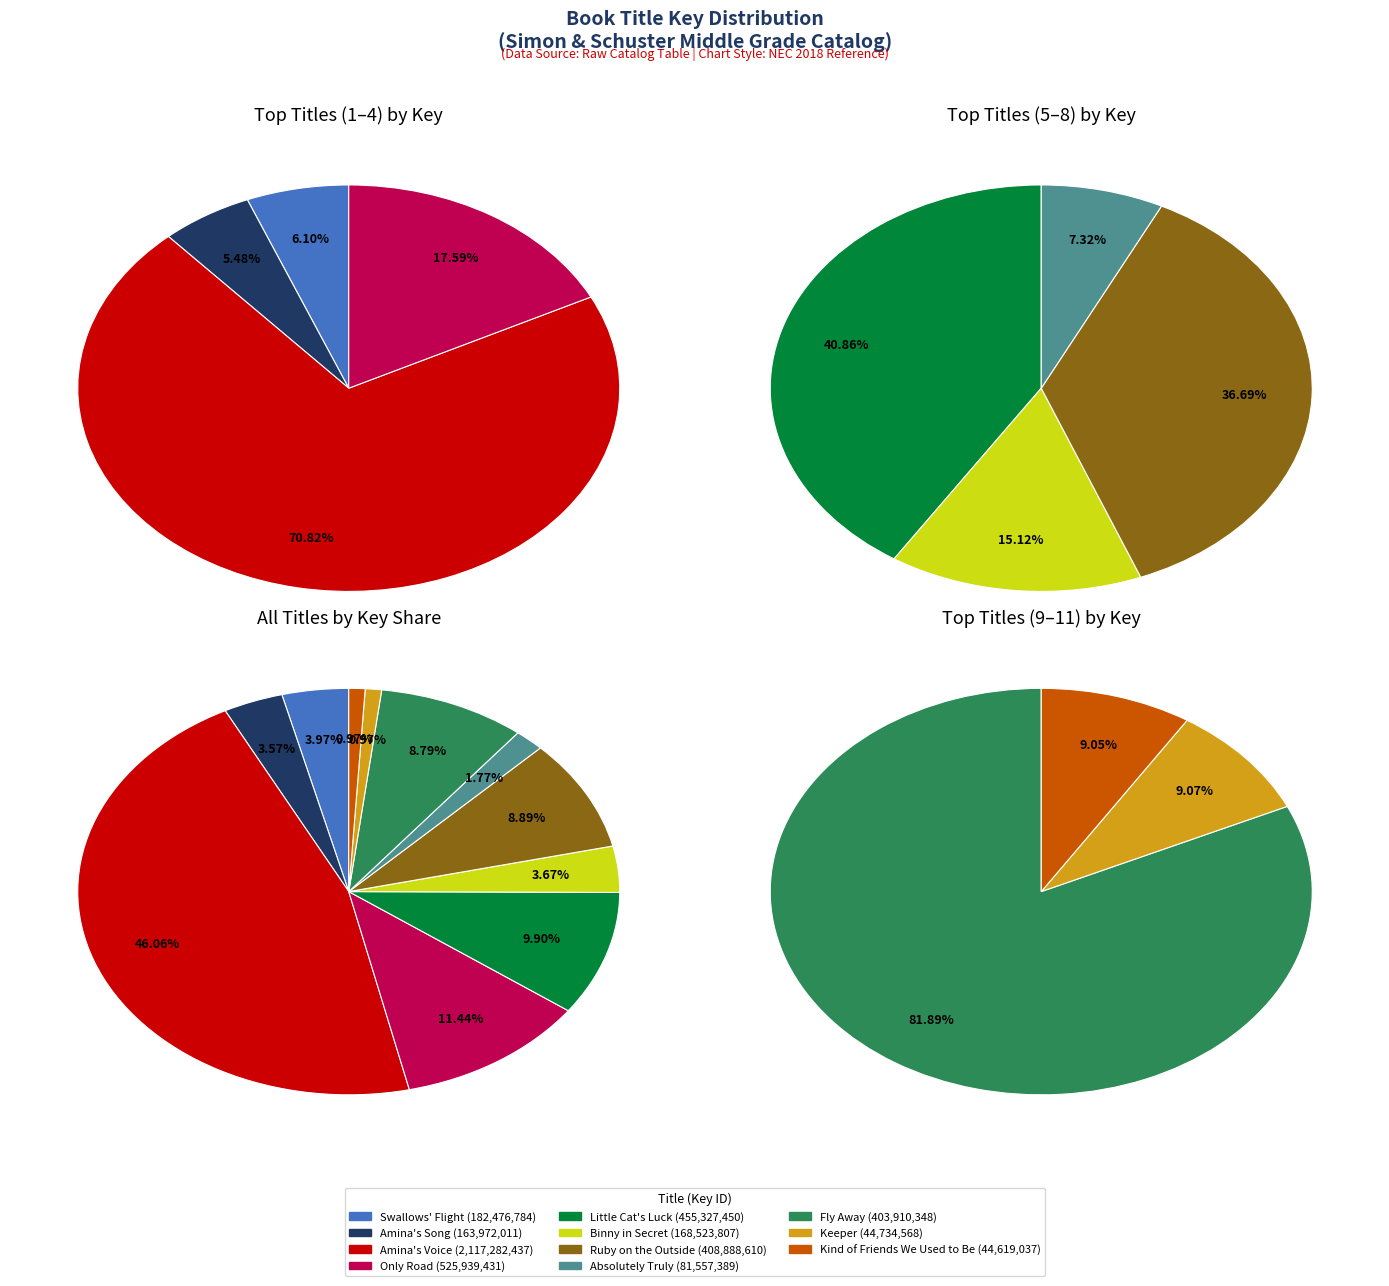

What is the change in value from Amina's Voice to Keeper?

-2072547869